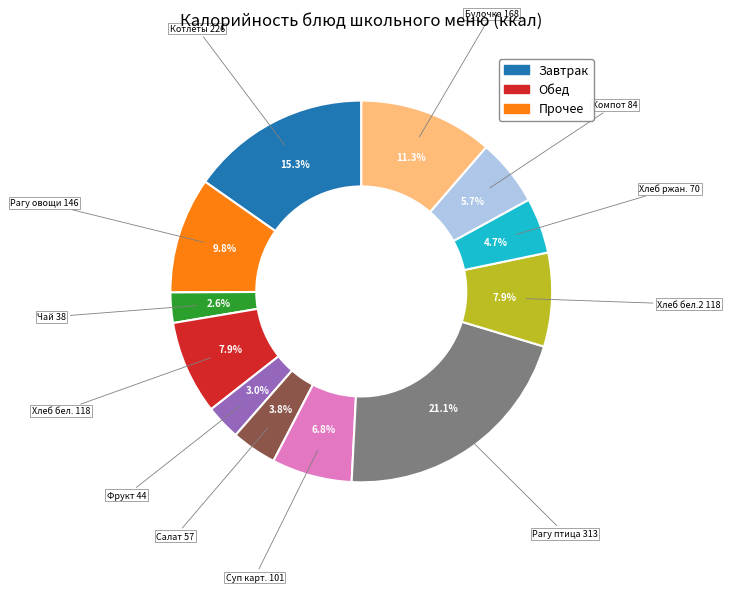

To the nearest percent, what is the average slice percentage?

8%